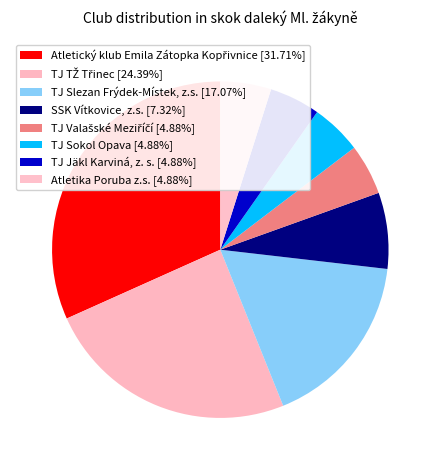

Between TJ Sokol Opava and Atletika Poruba z.s., which is larger?

TJ Sokol Opava